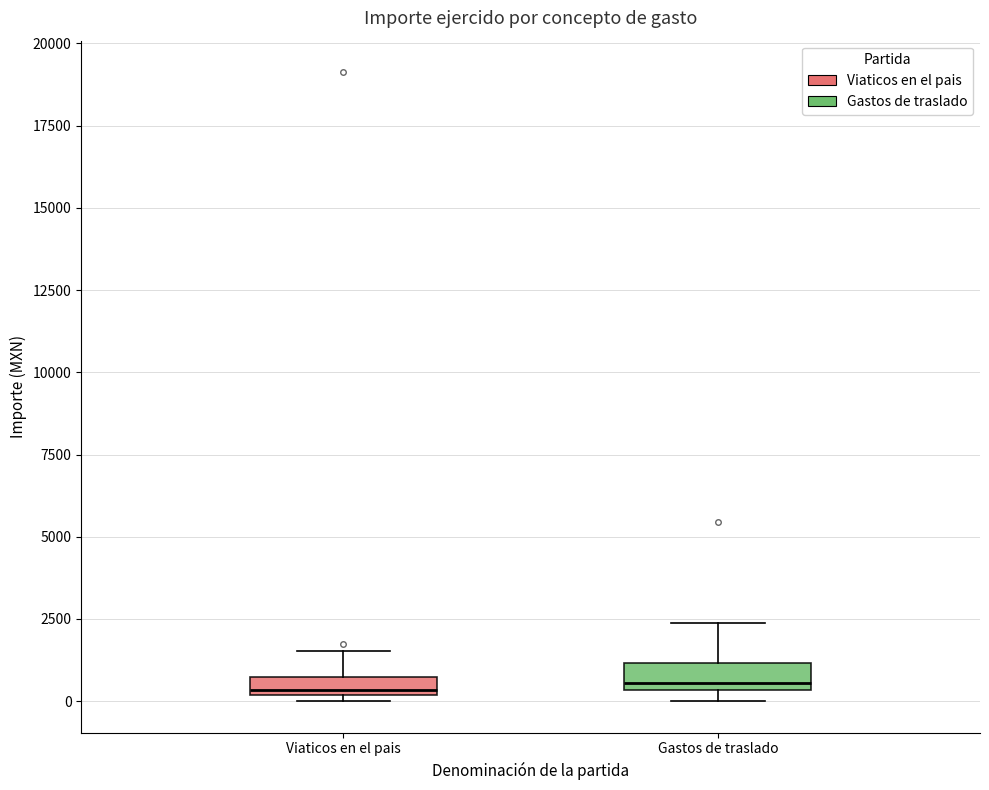

Where does the upper whisker of the box for Gastos de traslado end on the y-axis? The values are not printed on the chart, so give them approximately, as read against the axis.

2500